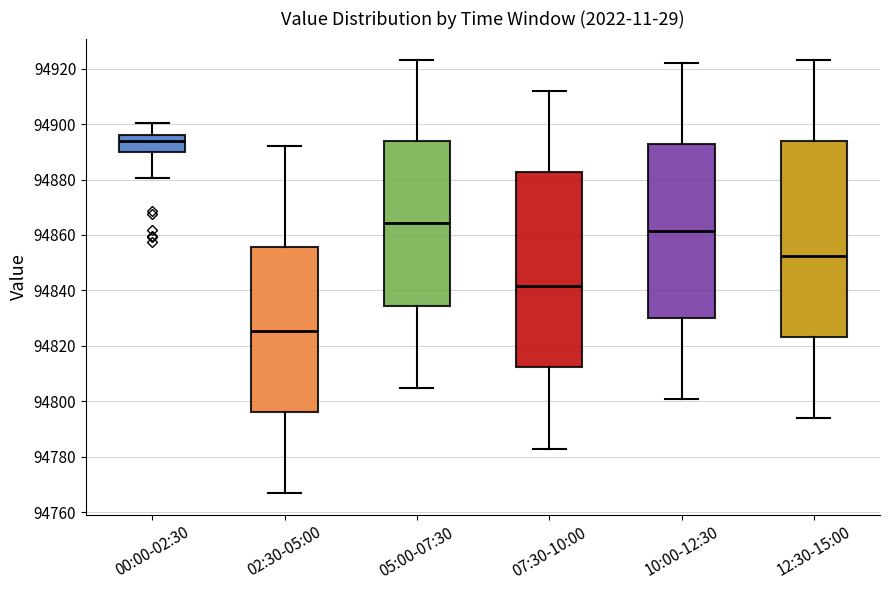

Reading left to right, read every box against the y-axis: the position of its median line, the range the box covers, and the ends of its whiskers. The values are not printed on the chart, so give them approximately, as read against the axis.

00:00-02:30: median 94894, box 94890 to 94896, whiskers 94880 to 94900
02:30-05:00: median 94826, box 94796 to 94856, whiskers 94768 to 94892
05:00-07:30: median 94864, box 94834 to 94894, whiskers 94806 to 94924
07:30-10:00: median 94842, box 94812 to 94882, whiskers 94784 to 94912
10:00-12:30: median 94862, box 94830 to 94892, whiskers 94802 to 94922
12:30-15:00: median 94852, box 94824 to 94894, whiskers 94794 to 94924